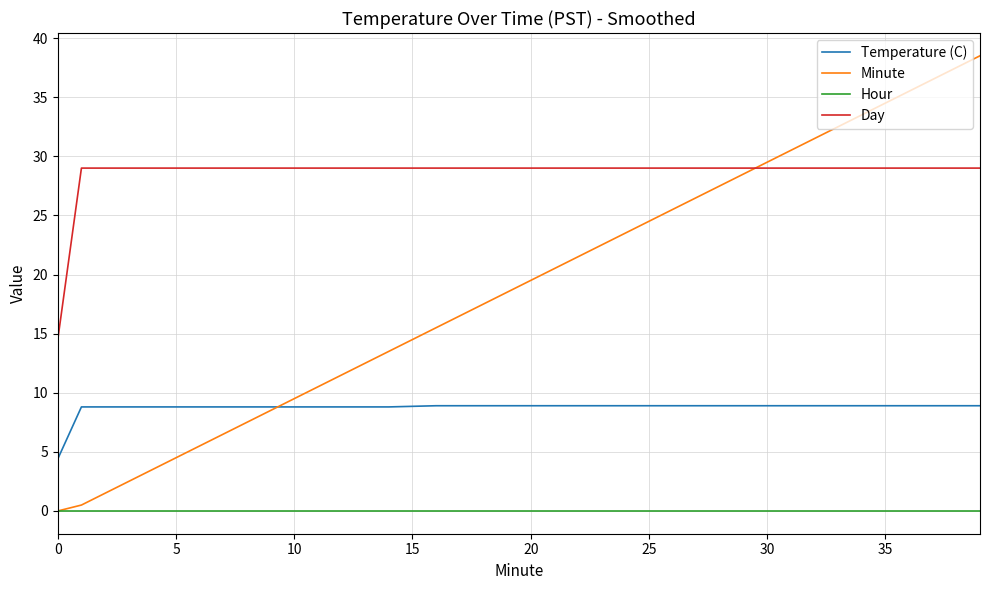

Which series has the largest total across all categories?

Day